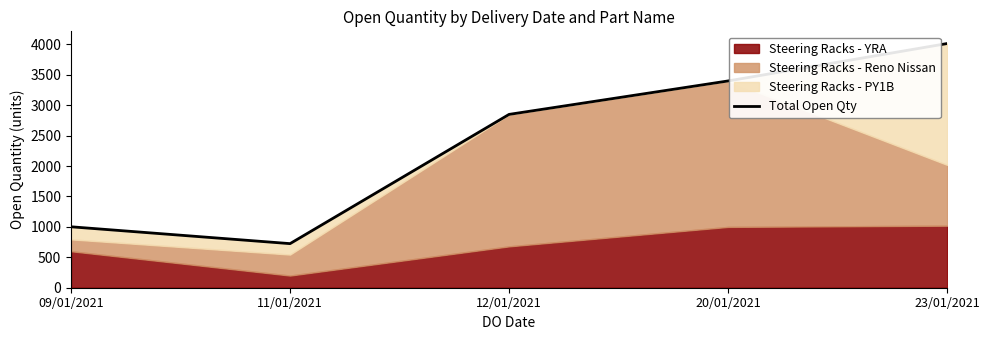

What is the sum of the values at 23/01/2021 and 12/01/2021?

6865